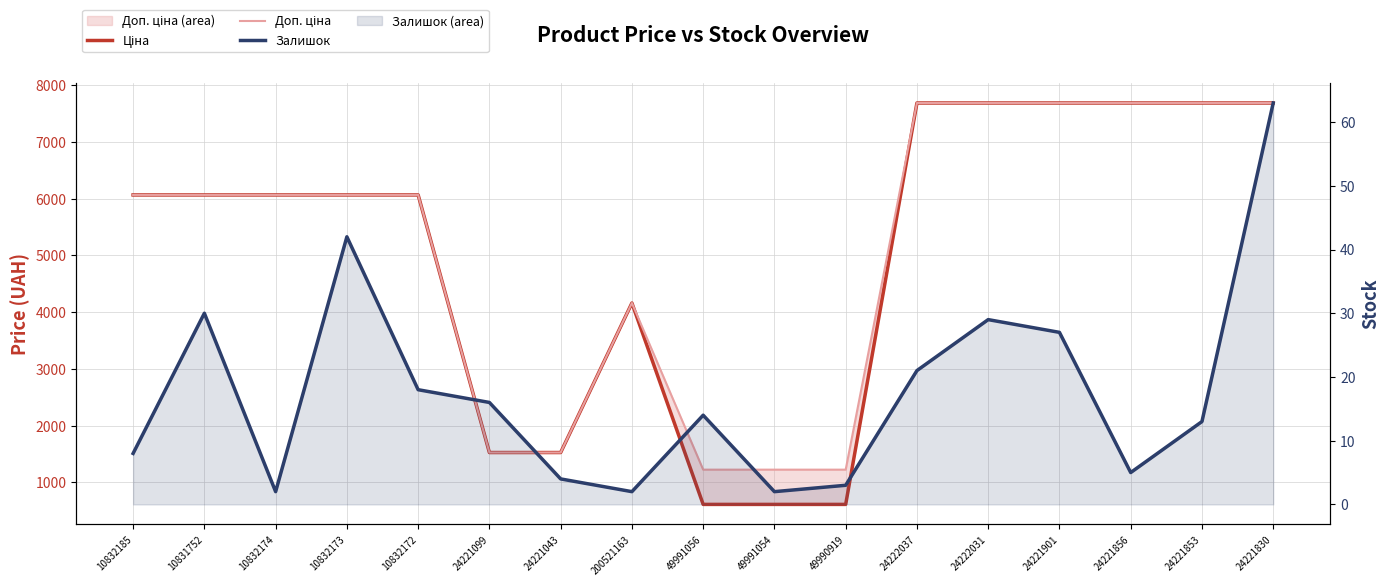

Does the chart display data point markers on the line(s)?

No